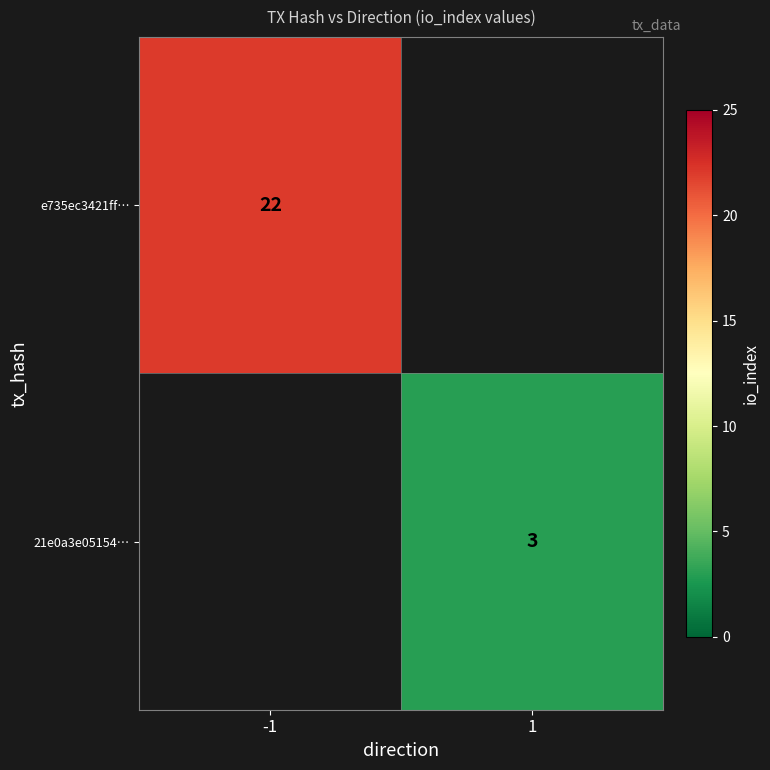

The value of 21e0a3e05154… at 1 is 1. True or false?

False